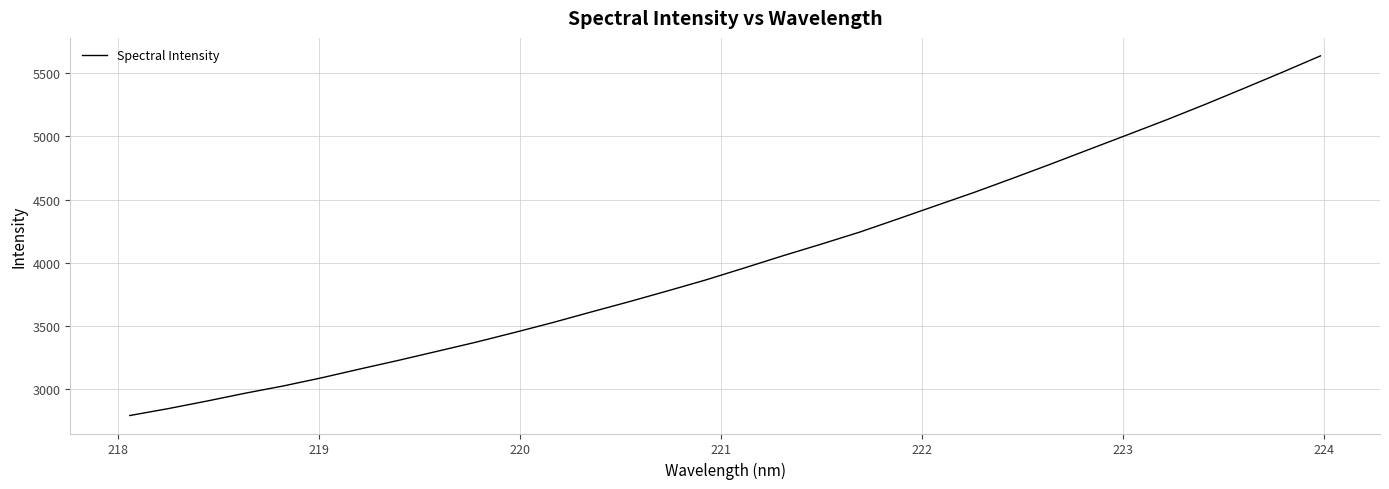

What is the minimum value shown in the chart?

2793.1